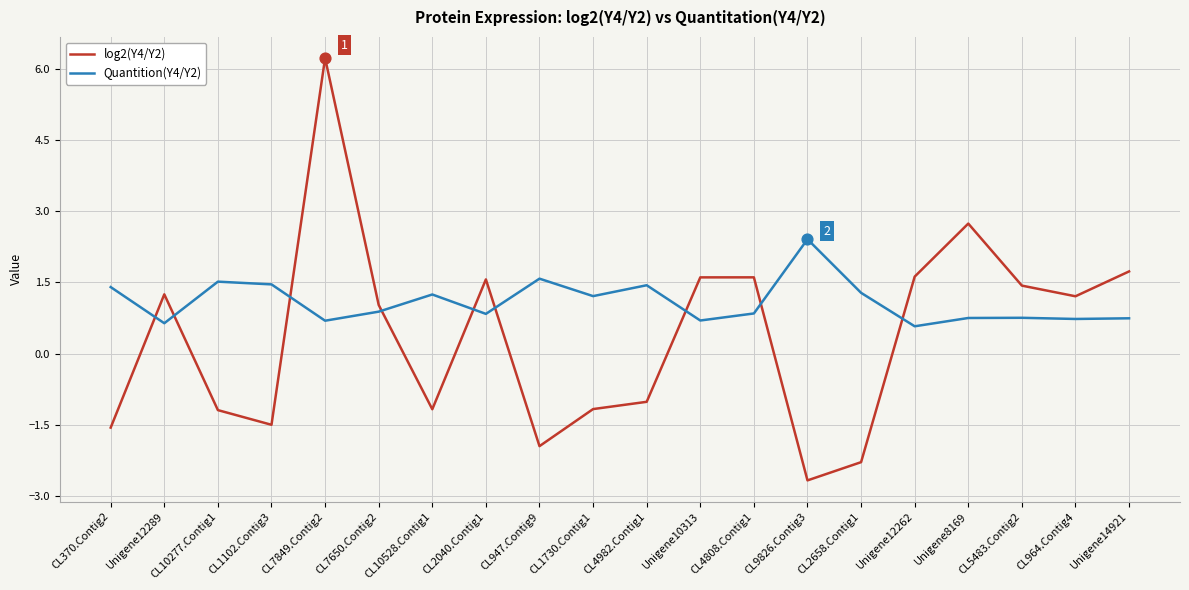

What are all the series names shown in the legend?

log2(Y4/Y2), Quantition(Y4/Y2)